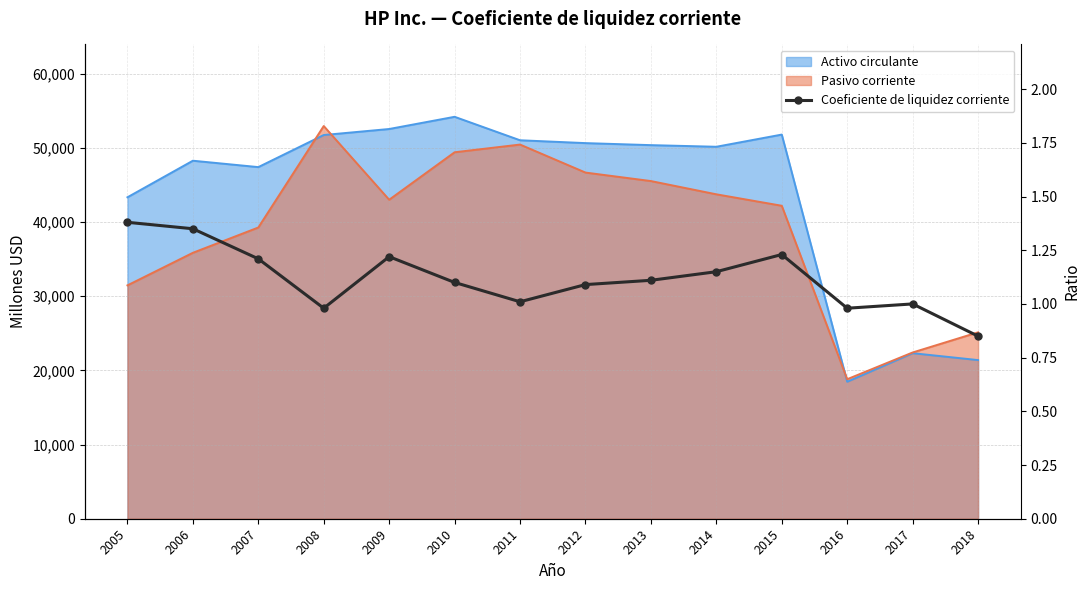

The chart shows a value of 1.2 at 2007. True or false?

True